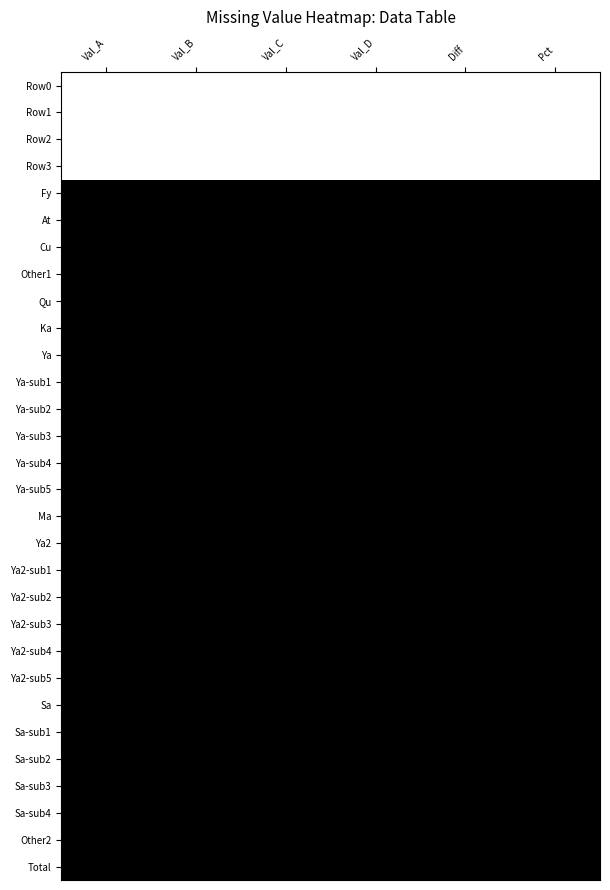

How many categories are shown in the chart?

6